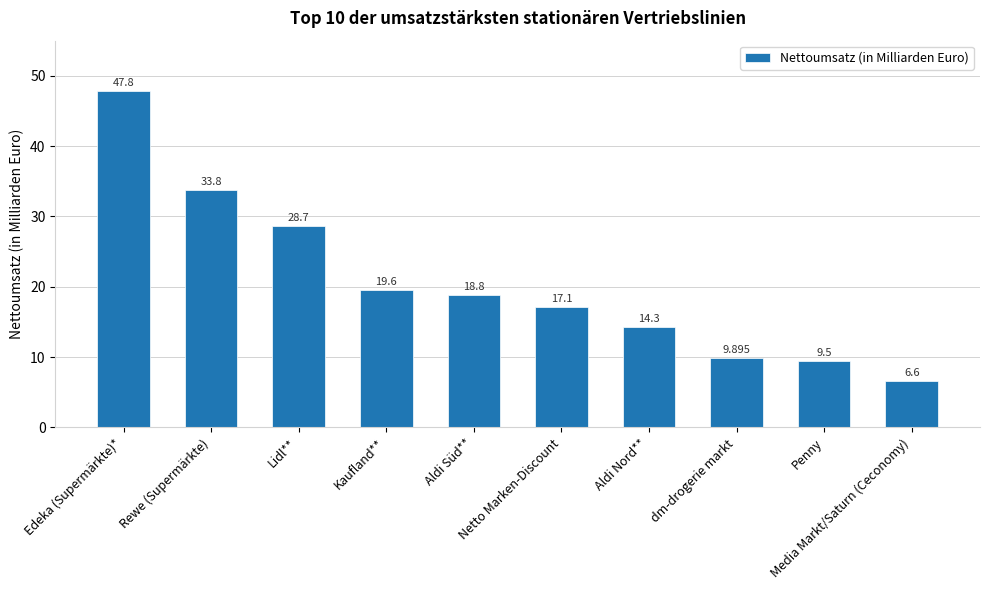

Is it true that the value at Netto Marken-Discount is 17.1?

True